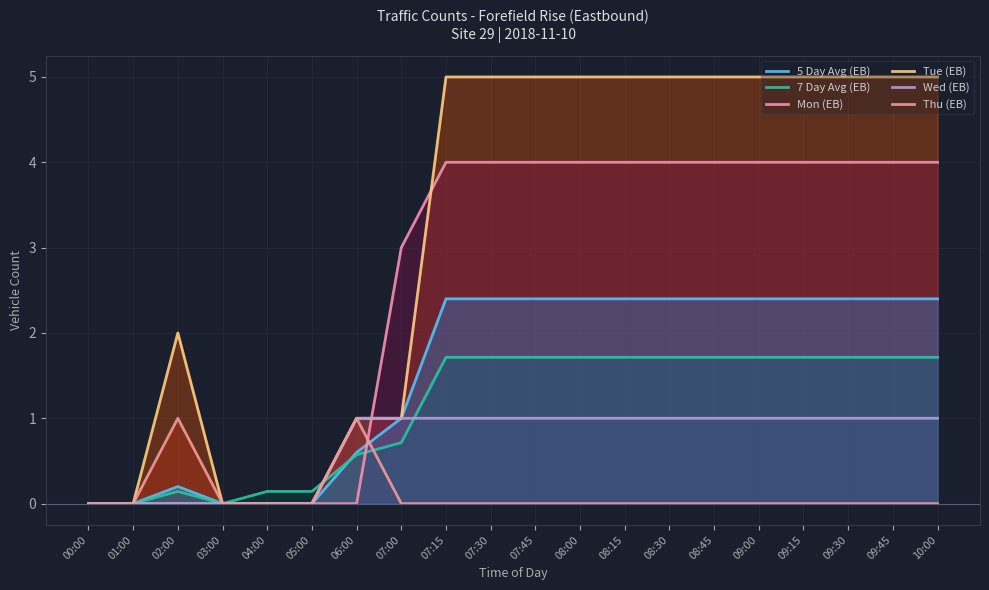

The Tue (EB) series shows 6.5 at 09:15. True or false?

False